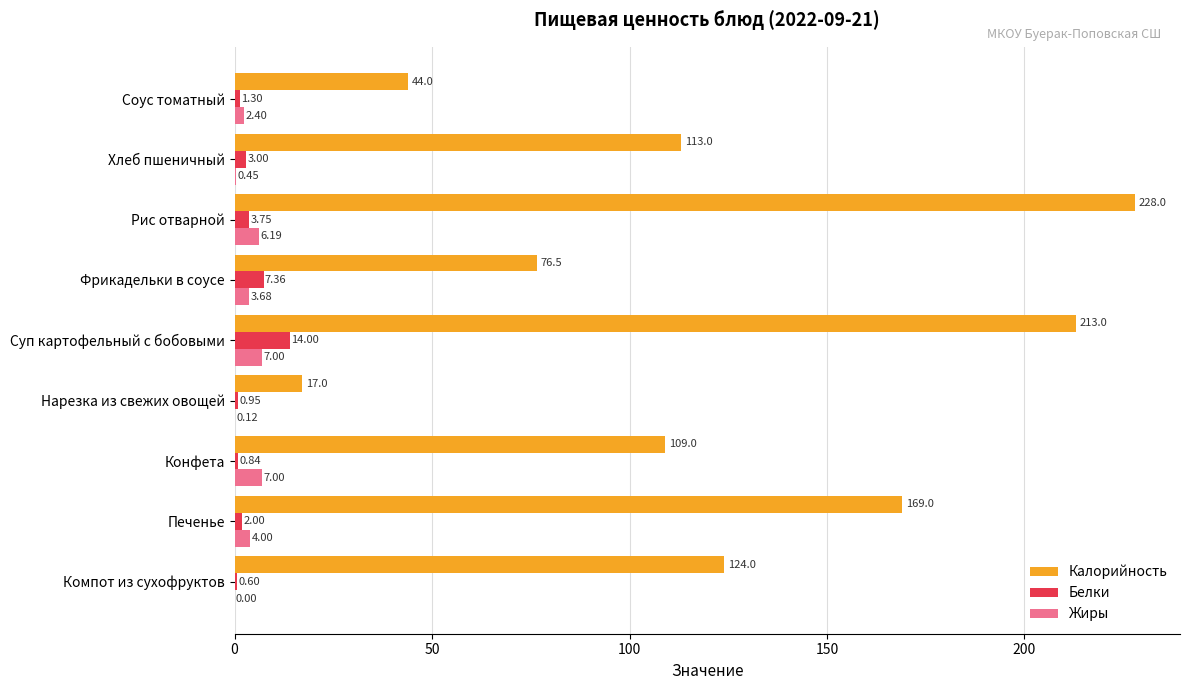

How many distinct data groups are displayed?

3